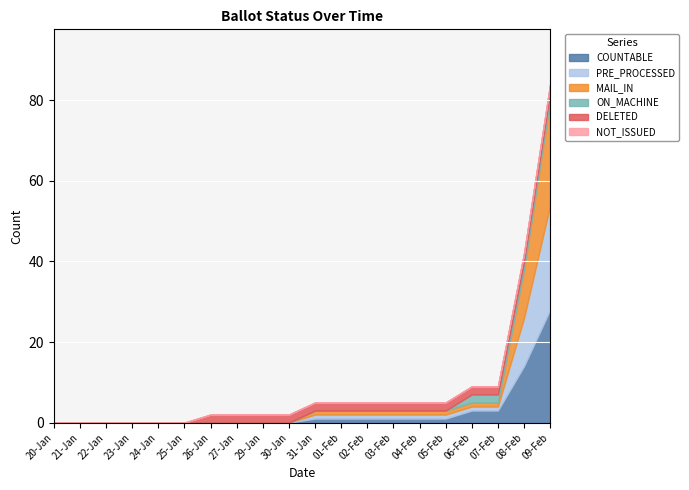

True or false: COUNTABLE has a value of 0 at 24-Jan.

True